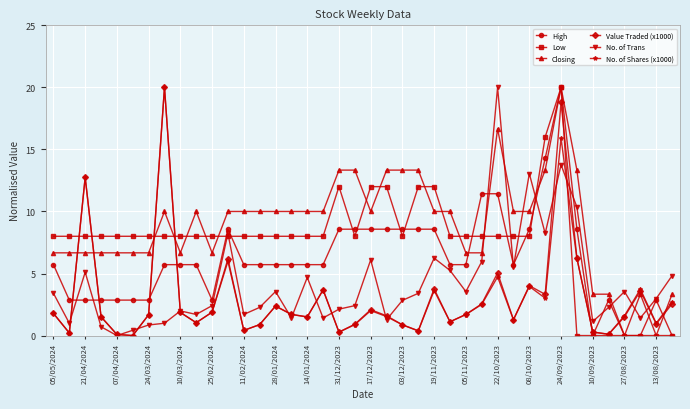

How many interior local peaks does the No. of Shares (x1000) series have?

11